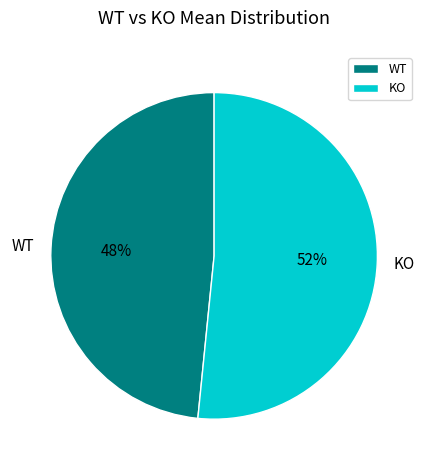

To the nearest percent, what is the combined percentage of KO and WT?

100%